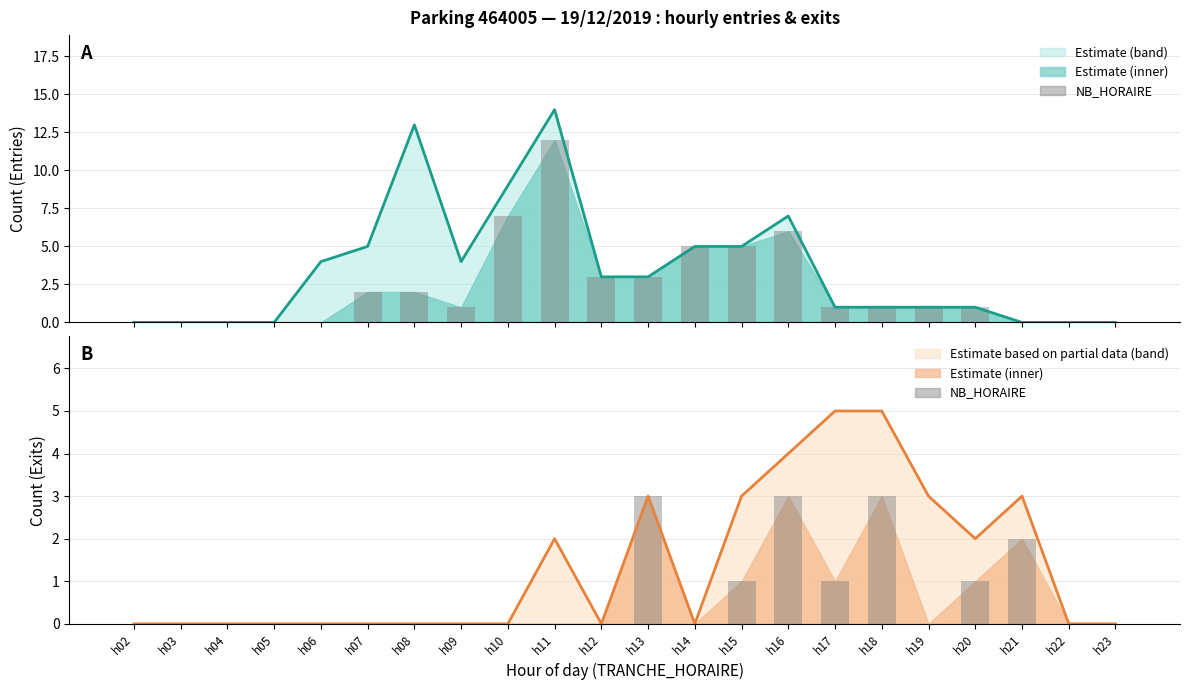

Which category has the lowest value across all series?

h02